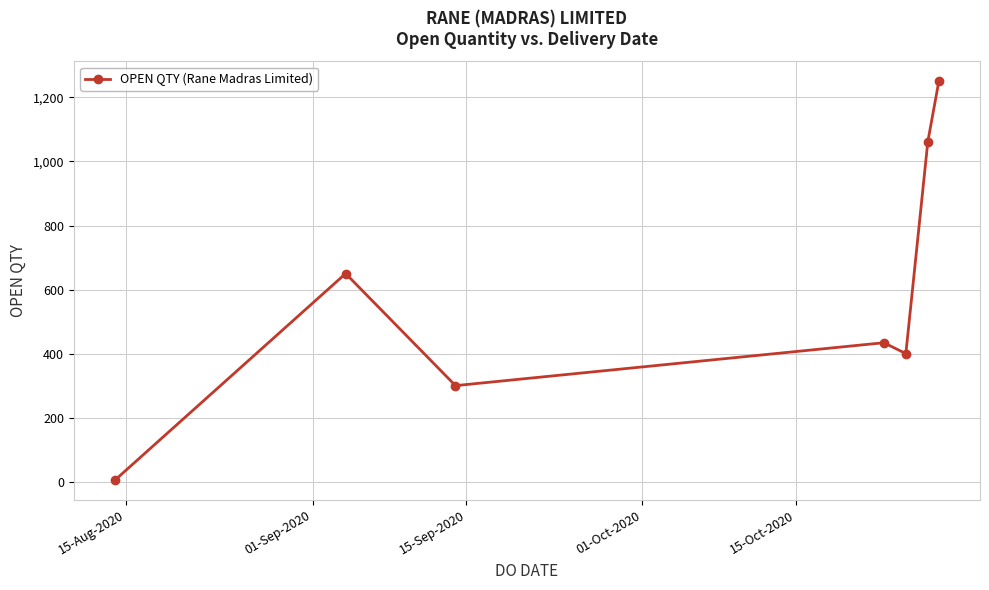

What is the average value?

586